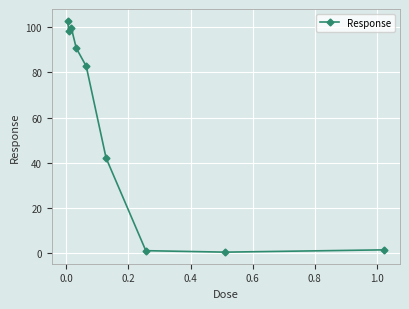

What is the difference between the second highest and second lowest values?

98.3